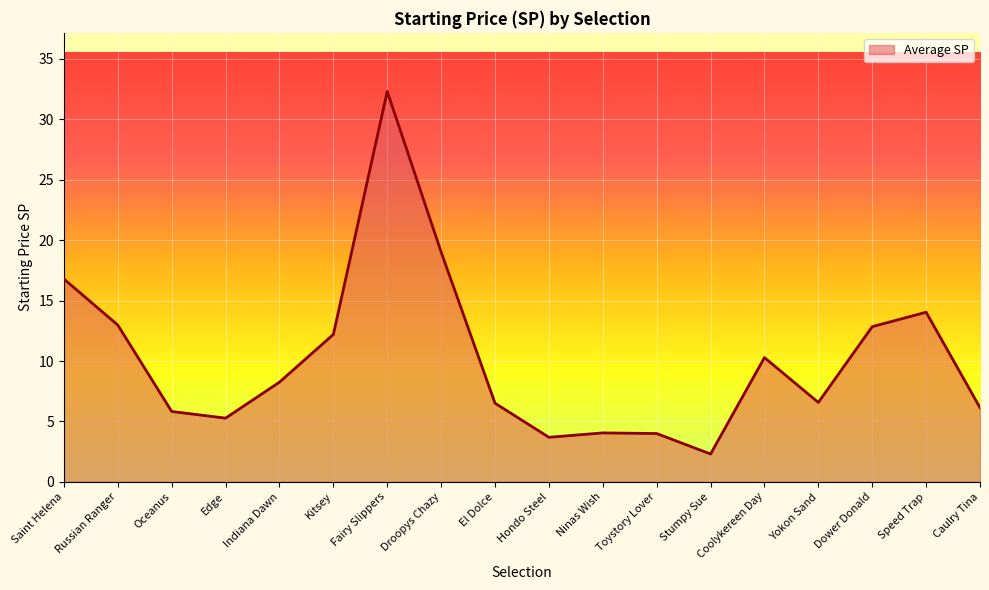

What is the ratio of the value at Saint Helena to the value at Indiana Dawn?

2.0